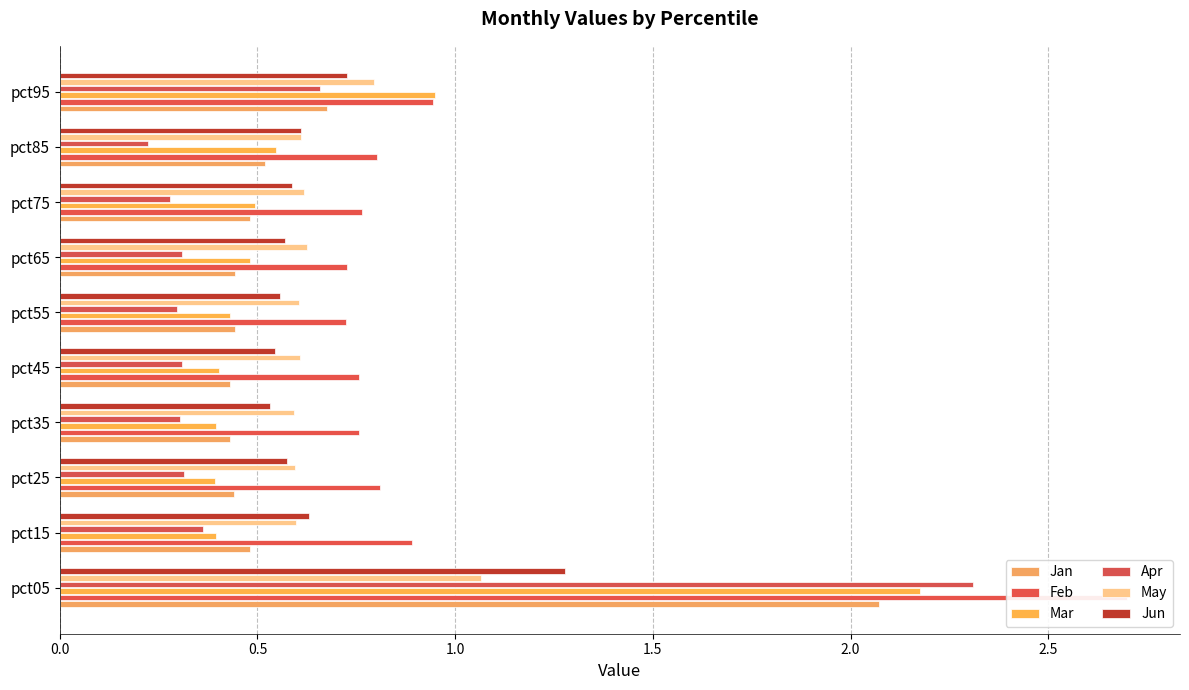

Reading right to left, what are all the values shown in this chart?

Jan: 0.7	0.5	0.5	0.4	0.4	0.4	0.4	0.4	0.5	2.1
Feb: 0.9	0.8	0.8	0.7	0.7	0.8	0.8	0.8	0.9	2.7
Mar: 0.9	0.5	0.5	0.5	0.4	0.4	0.4	0.4	0.4	2.2
Apr: 0.7	0.2	0.3	0.3	0.3	0.3	0.3	0.3	0.4	2.3
May: 0.8	0.6	0.6	0.6	0.6	0.6	0.6	0.6	0.6	1.1
Jun: 0.7	0.6	0.6	0.6	0.6	0.5	0.5	0.6	0.6	1.3